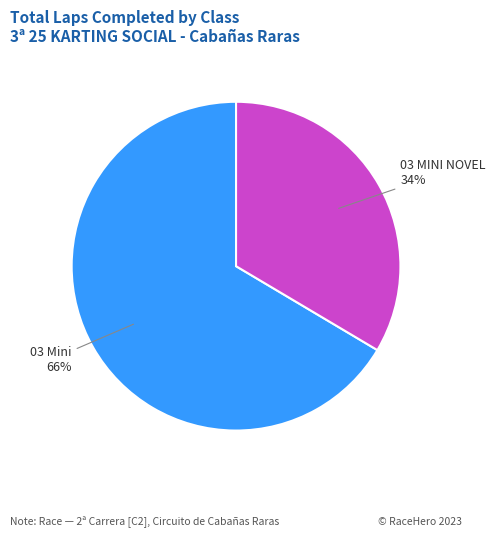

Rank the categories by value from highest to lowest.

03 Mini, 03 MINI NOVEL